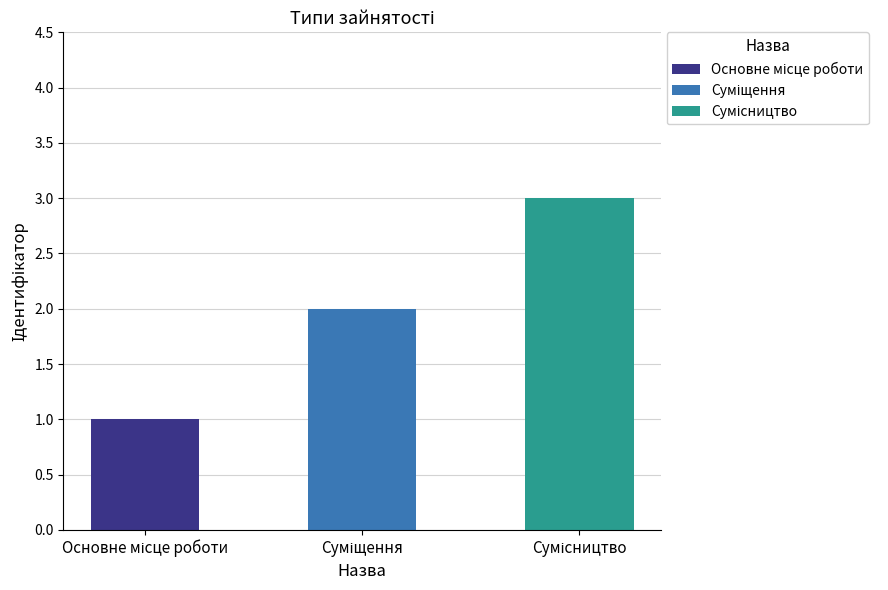

True or false: the data shows 1 at Основне місце роботи.

False